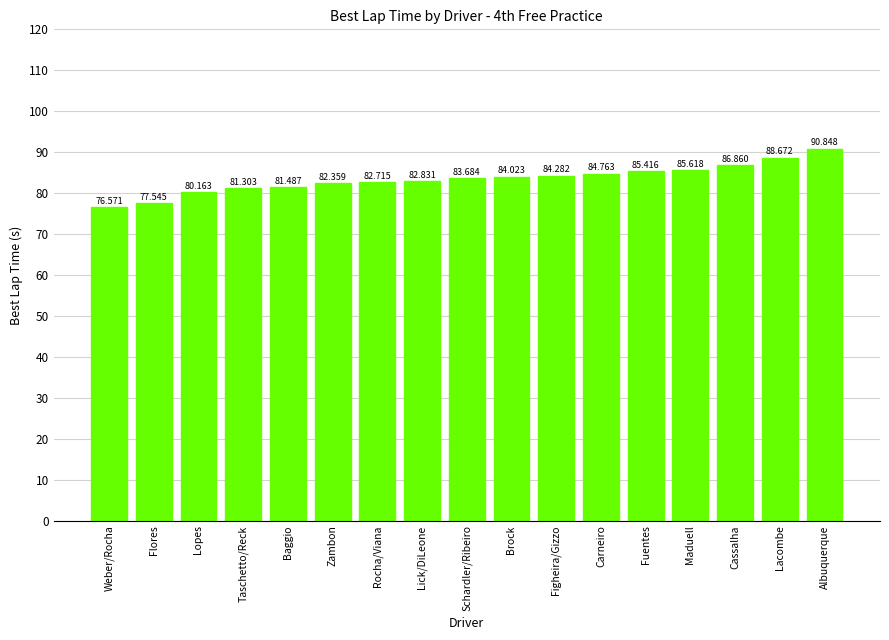

What is the smallest value displayed?

76.6